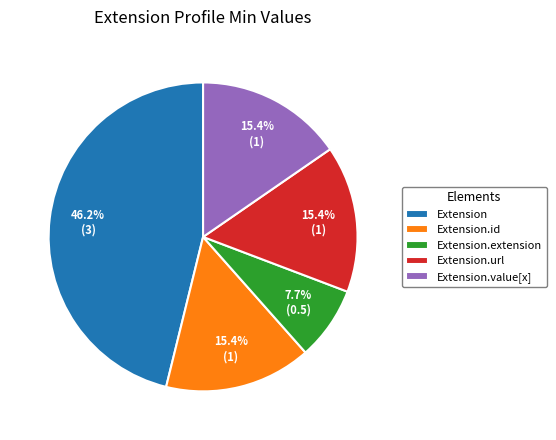

To the nearest percent, what is the difference between the largest and smallest slice percentages?

38%